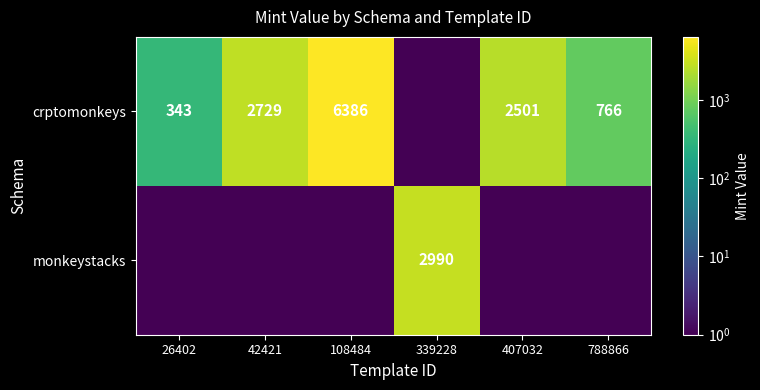

Is the value of crptomonkeys at 108484 greater than the value of monkeystacks at 339228?

Yes